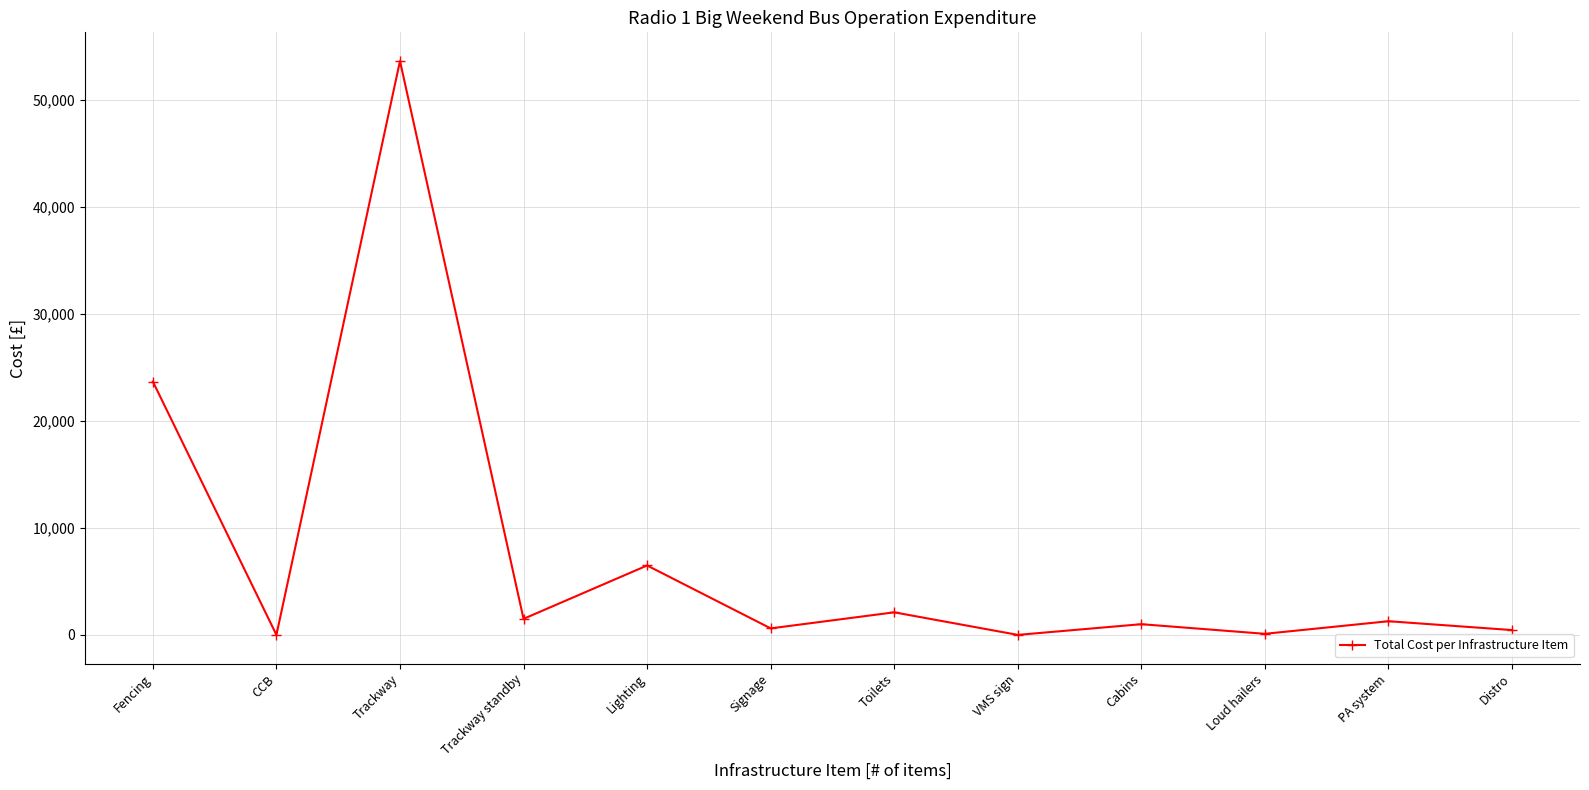

What is the label of the 4th point from the left?

Trackway standby